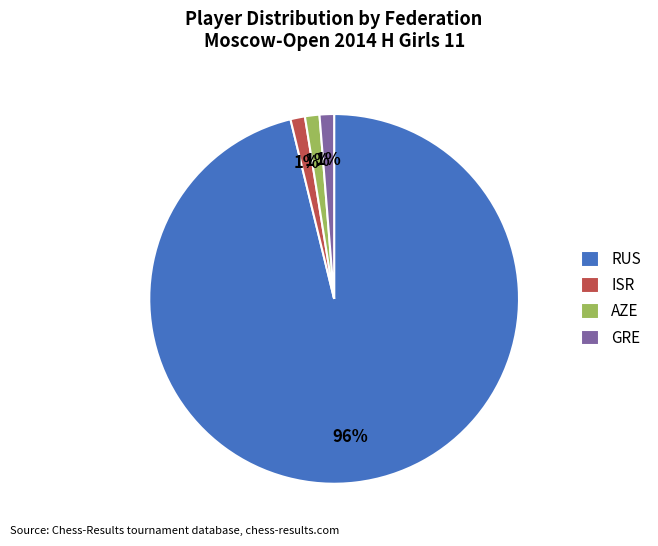

Count the number of slices in the pie.

4